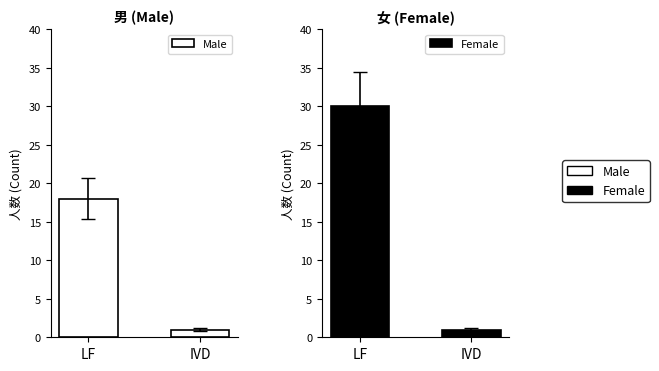

Rank the series by their maximum value, from lowest to highest.

Male, Female